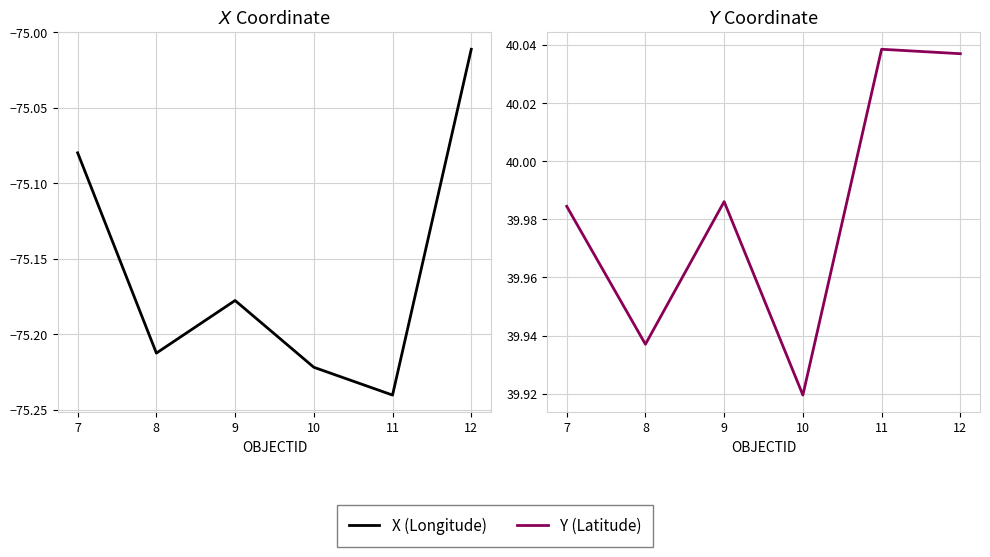

Reading left to right, what are all the values shown in this chart?

X: -75.1	-75.2	-75.2	-75.2	-75.2	-75.0
Y: 40.0	39.9	40.0	39.9	40.0	40.0